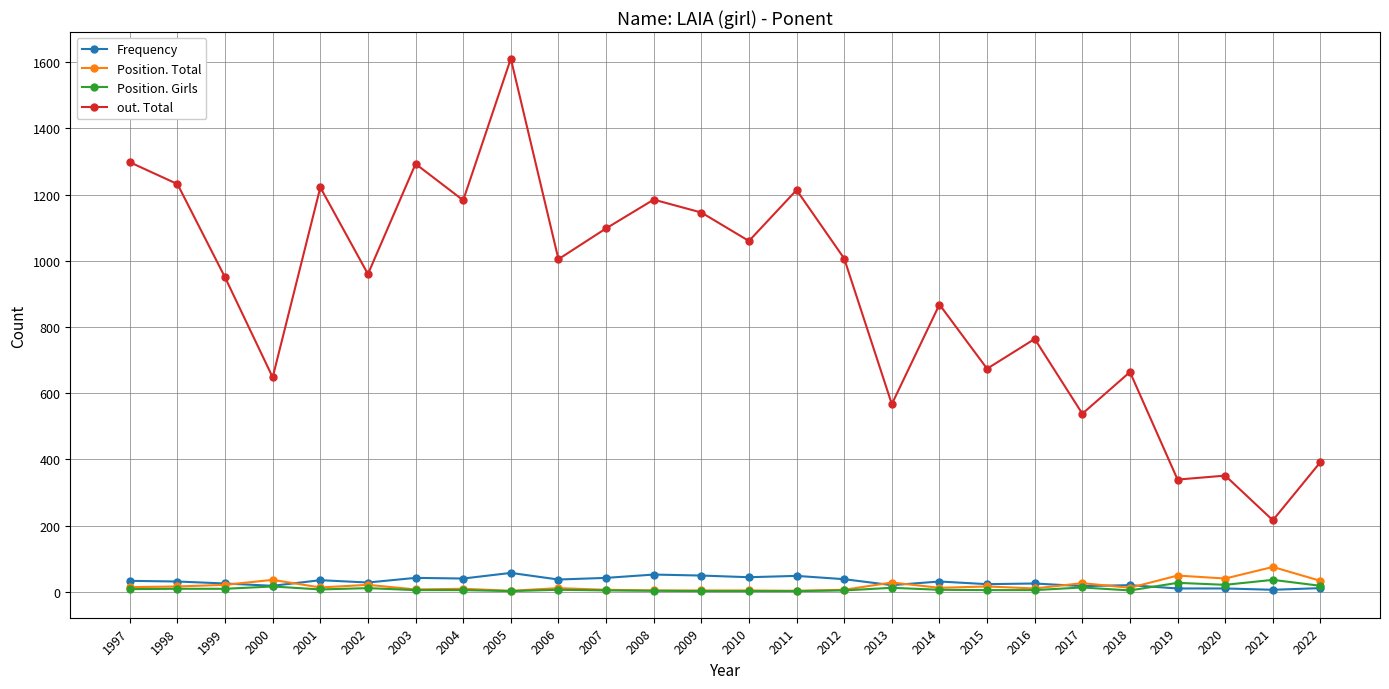

What is the greatest value displayed?

1611